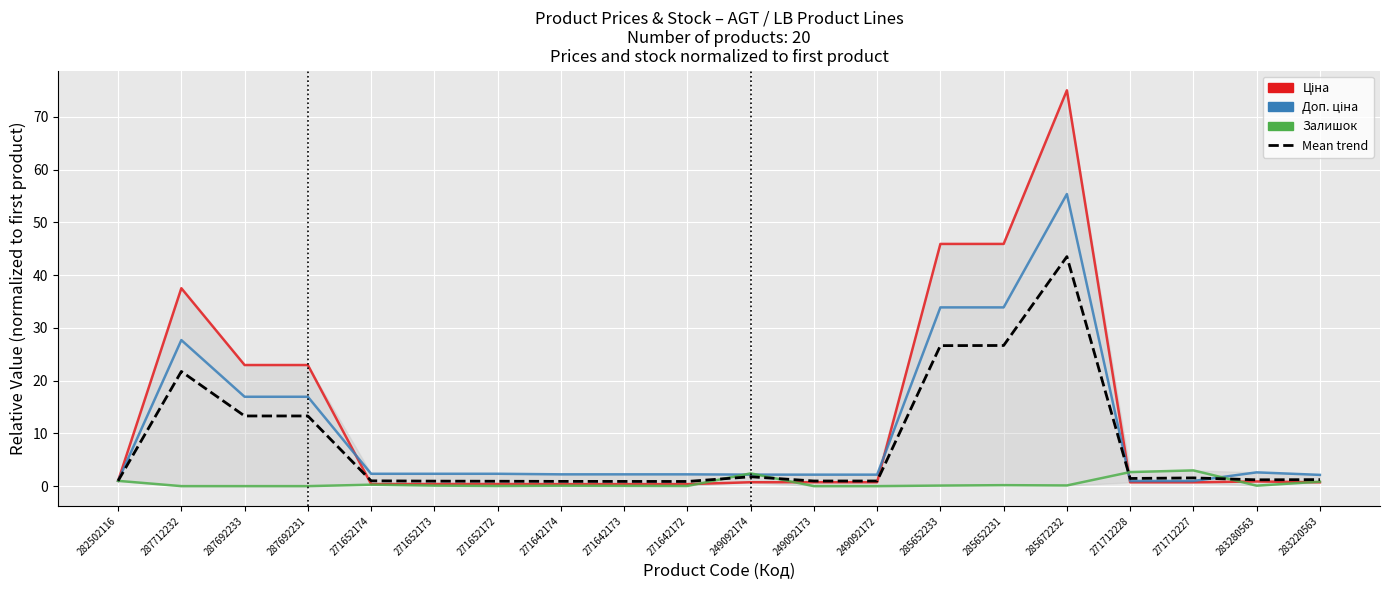

Reading left to right, extract all data points from this chart.

Ціна: 1.0	37.5	23.0	23.0	0.4	0.4	0.4	0.4	0.4	0.4	0.7	0.7	0.7	45.9	45.9	75.1	0.7	0.7	0.9	0.7
Доп. ціна: 1.0	27.7	16.9	16.9	2.3	2.3	2.3	2.2	2.2	2.2	2.2	2.2	2.2	33.9	33.9	55.4	1.0	1.0	2.6	2.1
Залишок: 1.0	0.0	0.0	0.0	0.3	0.1	0.0	0.1	0.1	0.0	2.4	0.0	0.0	0.1	0.2	0.1	2.7	3.0	0.1	0.8
Mean trend: 1.0	21.7	13.3	13.3	1.0	0.9	0.9	0.9	0.9	0.9	1.8	1.0	1.0	26.6	26.7	43.5	1.5	1.6	1.2	1.2